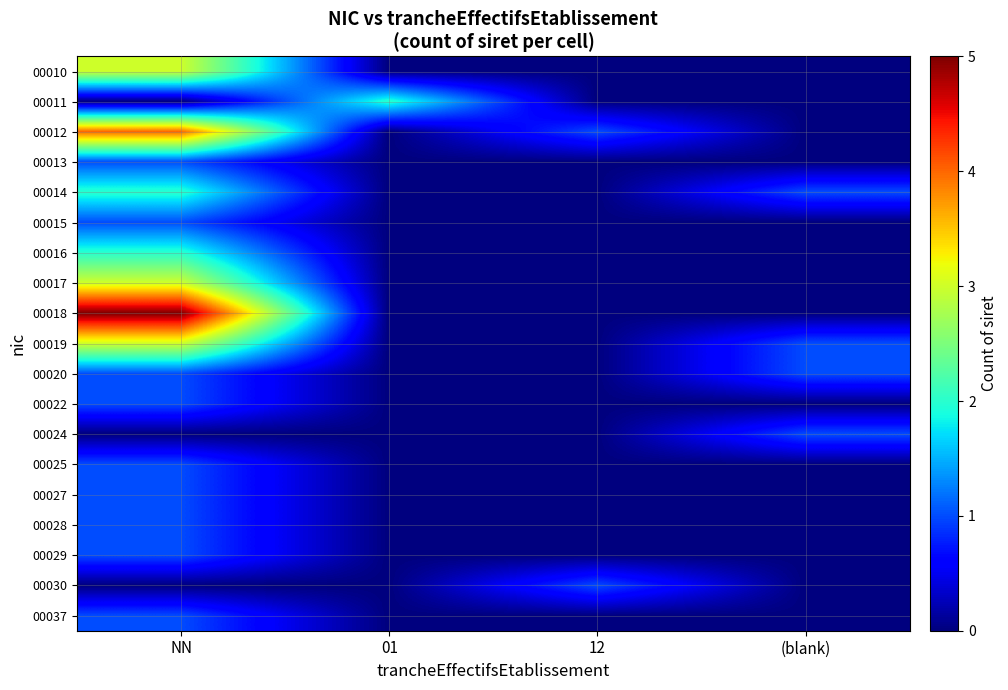

At which category is the sum across all series the highest?

NN